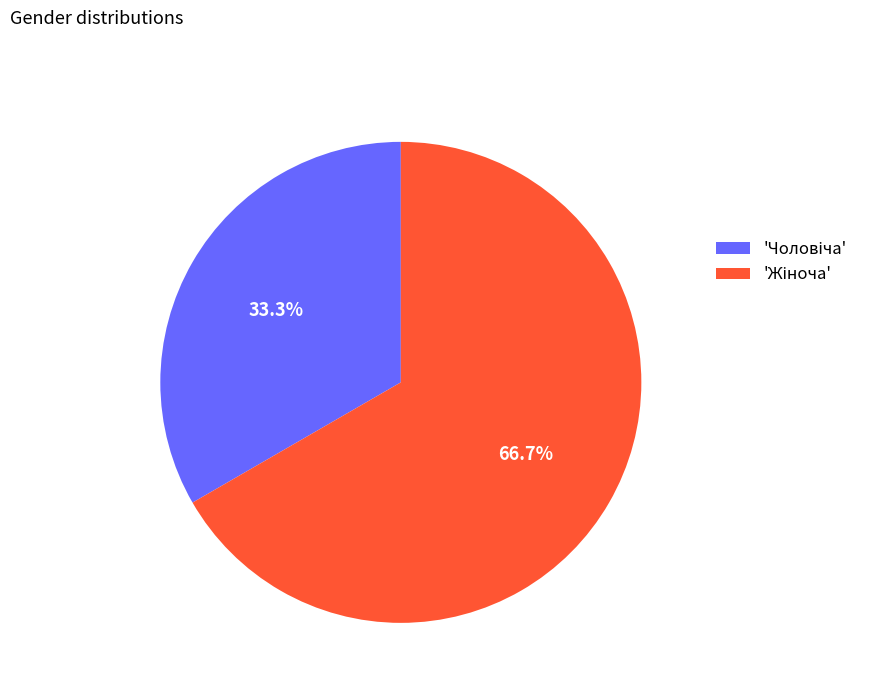

Is there a majority slice in this chart?

Yes